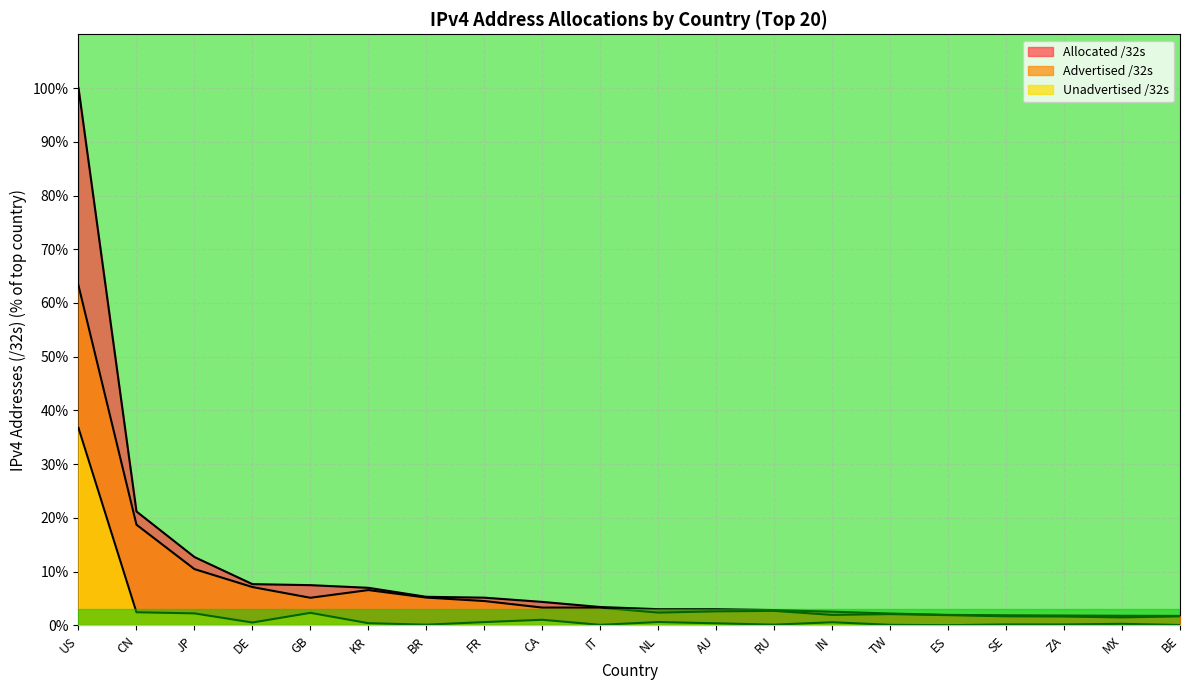

What is the label of the 5th point from the right?

ES